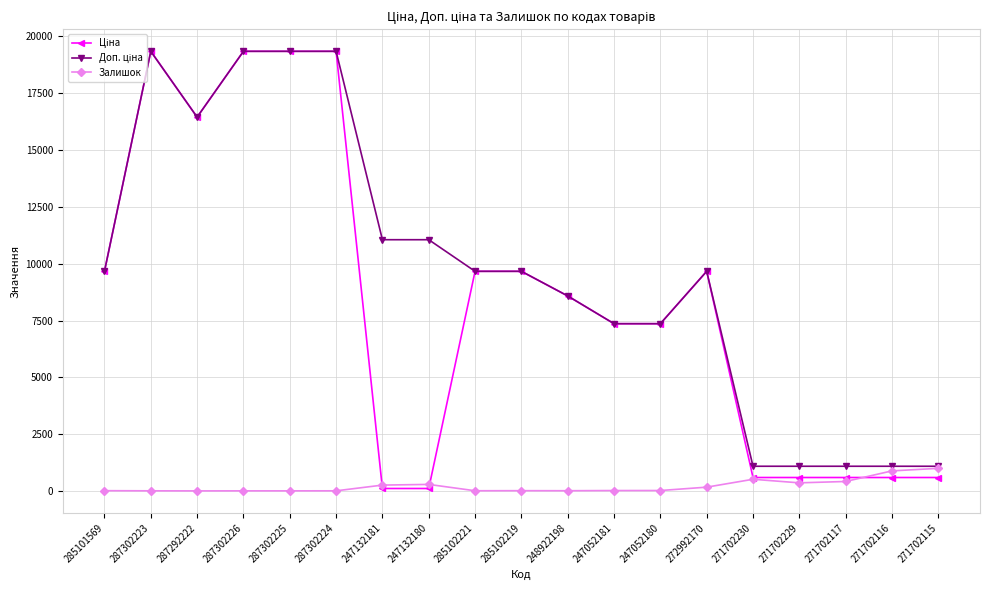

What is the minimum value for Залишок?

5.0